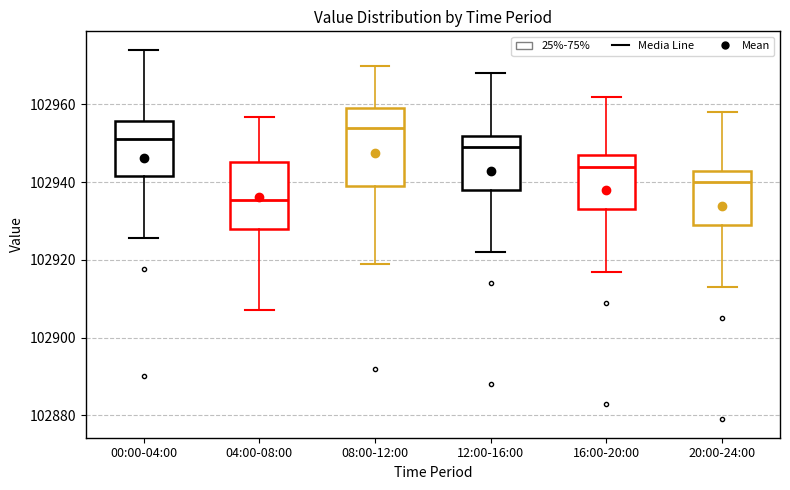

Reading left to right, read every box against the y-axis: the position of its median line, the range the box covers, and the ends of its whiskers. The values are not printed on the chart, so give them approximately, as read against the axis.

00:00-04:00: median 102952, box 102942 to 102956, whiskers 102926 to 102974
04:00-08:00: median 102936, box 102928 to 102946, whiskers 102908 to 102956
08:00-12:00: median 102954, box 102940 to 102960, whiskers 102920 to 102970
12:00-16:00: median 102950, box 102938 to 102952, whiskers 102922 to 102968
16:00-20:00: median 102944, box 102934 to 102948, whiskers 102918 to 102962
20:00-24:00: median 102940, box 102930 to 102944, whiskers 102914 to 102958